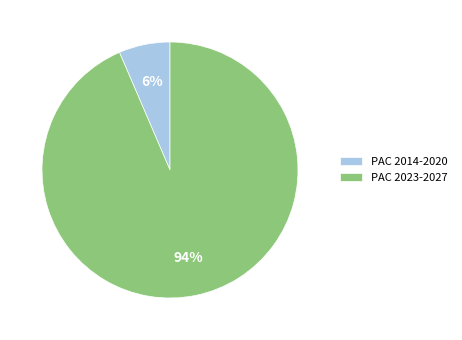

Rank the categories by value from highest to lowest.

PAC 2023-2027, PAC 2014-2020